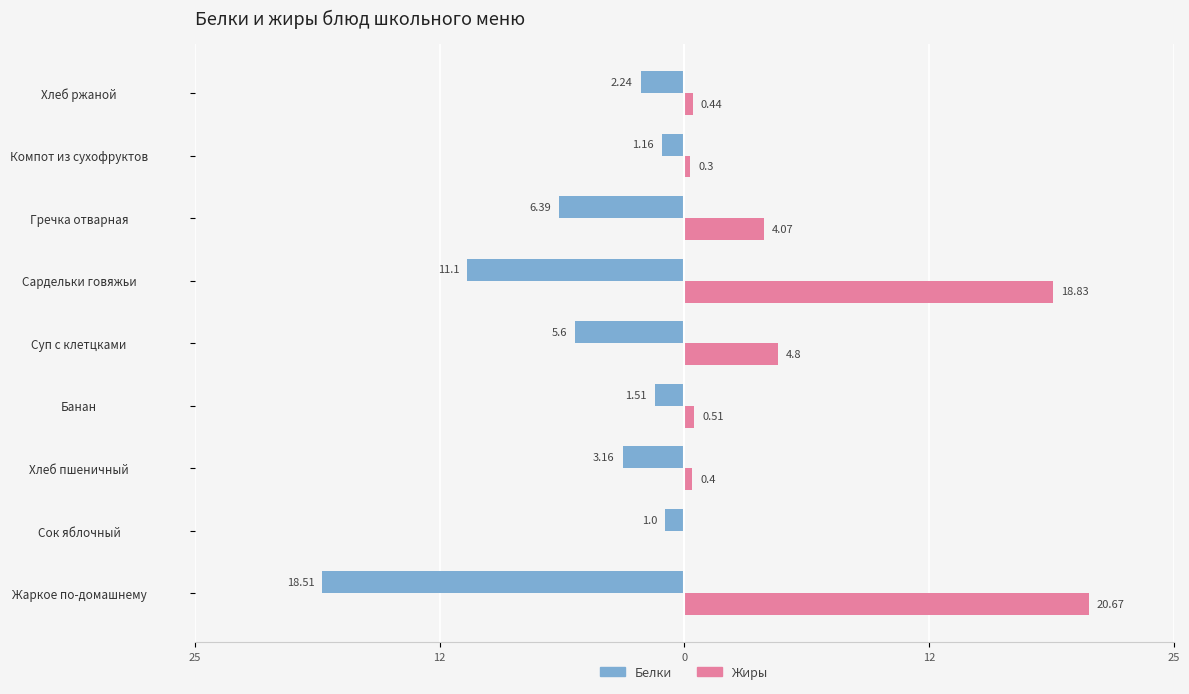

What are all the series names shown in the legend?

Белки, Жиры